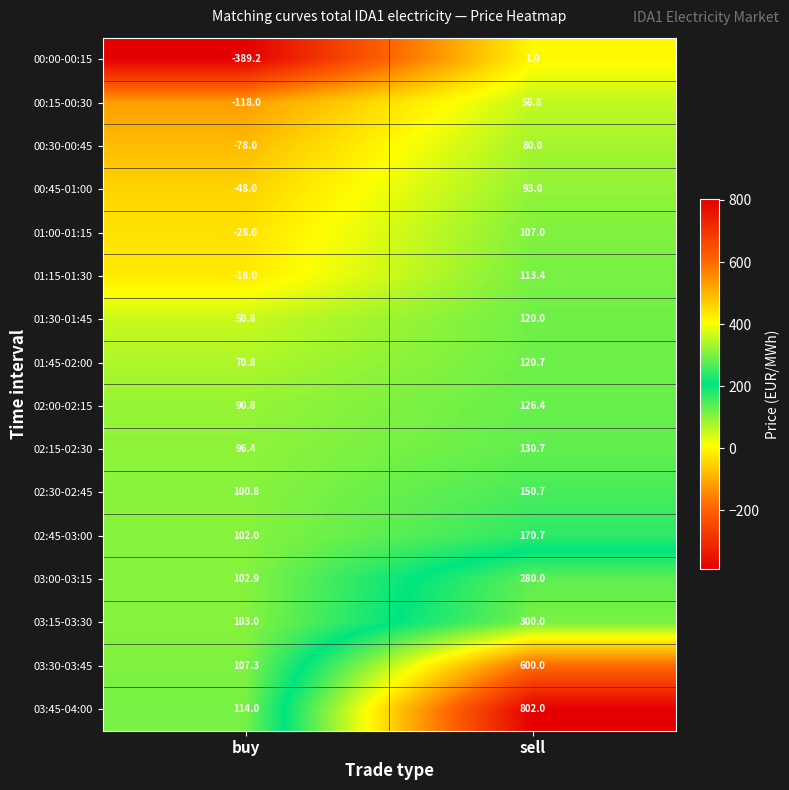

Where does the 02:00-02:15 series first go above 126?

sell